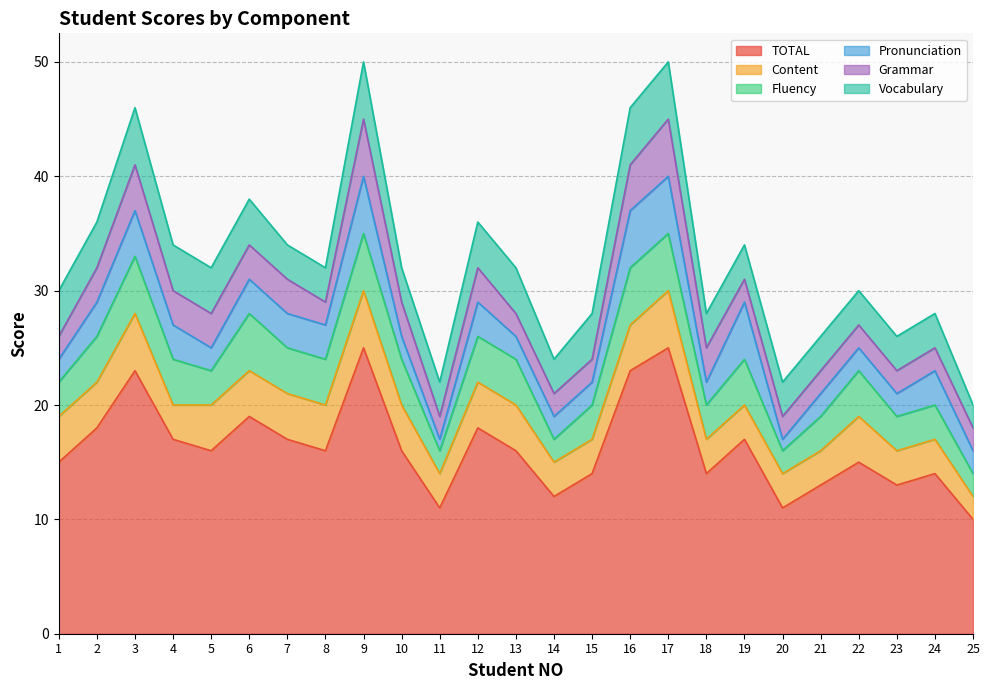

How many data points in Pronunciation are above 2?

12